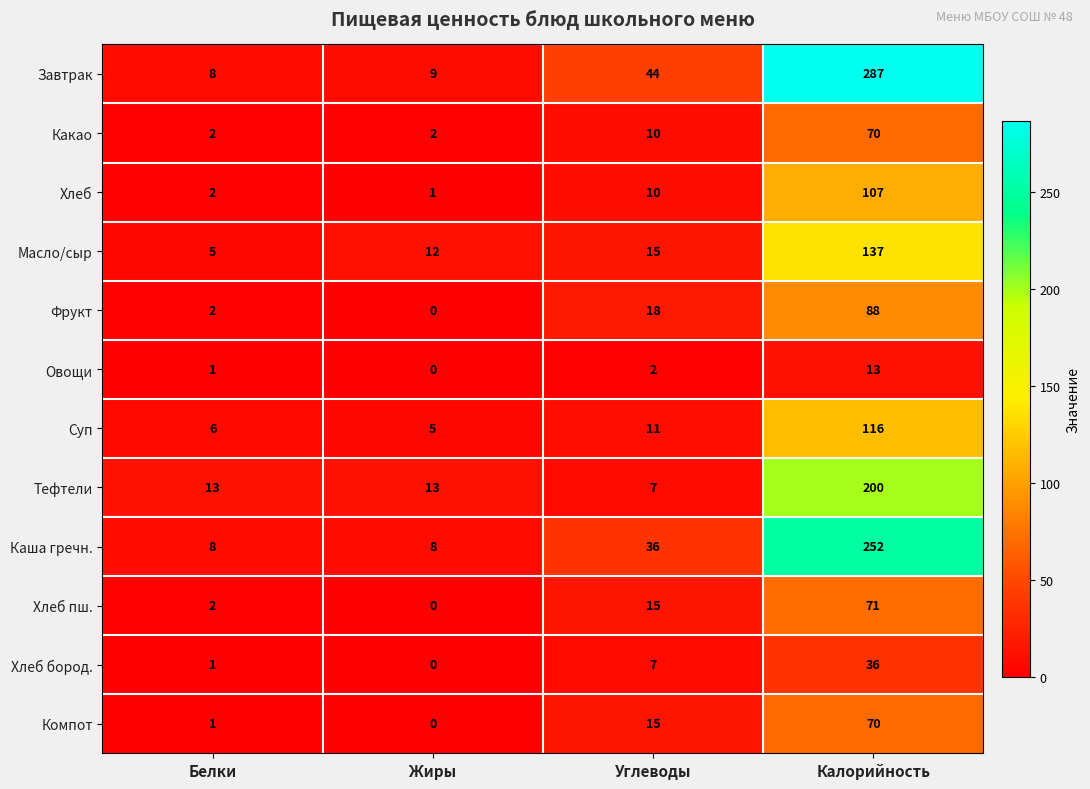

Is the value of Хлеб at Белки greater than the value of Суп at Белки?

No